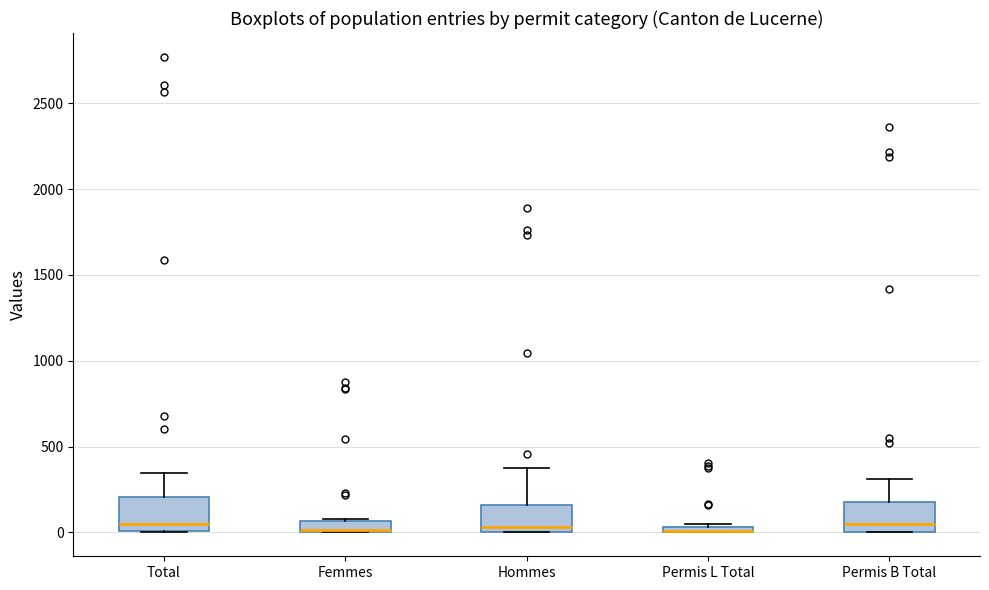

Where is the upper edge of the box for Femmes on the y-axis? The values are not printed on the chart, so give them approximately, as read against the axis.

50